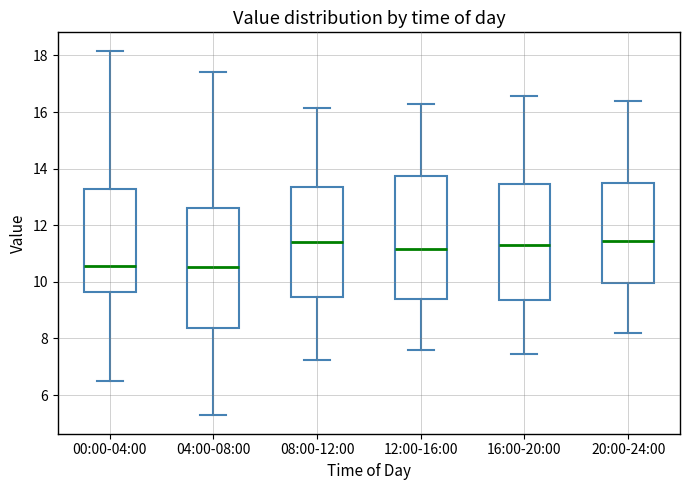

Where does the lower whisker of the box for 08:00-12:00 end on the y-axis? The values are not printed on the chart, so give them approximately, as read against the axis.

7.2